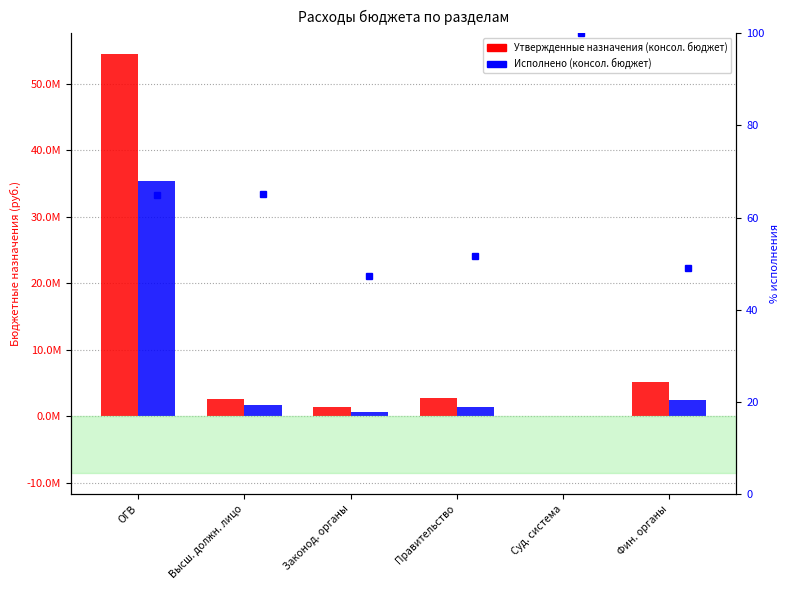

List the series in order of their overall mean, lowest first.

% исполнения, Исполнено (консол. бюджет), Утвержденные назначения (консол. бюджет)